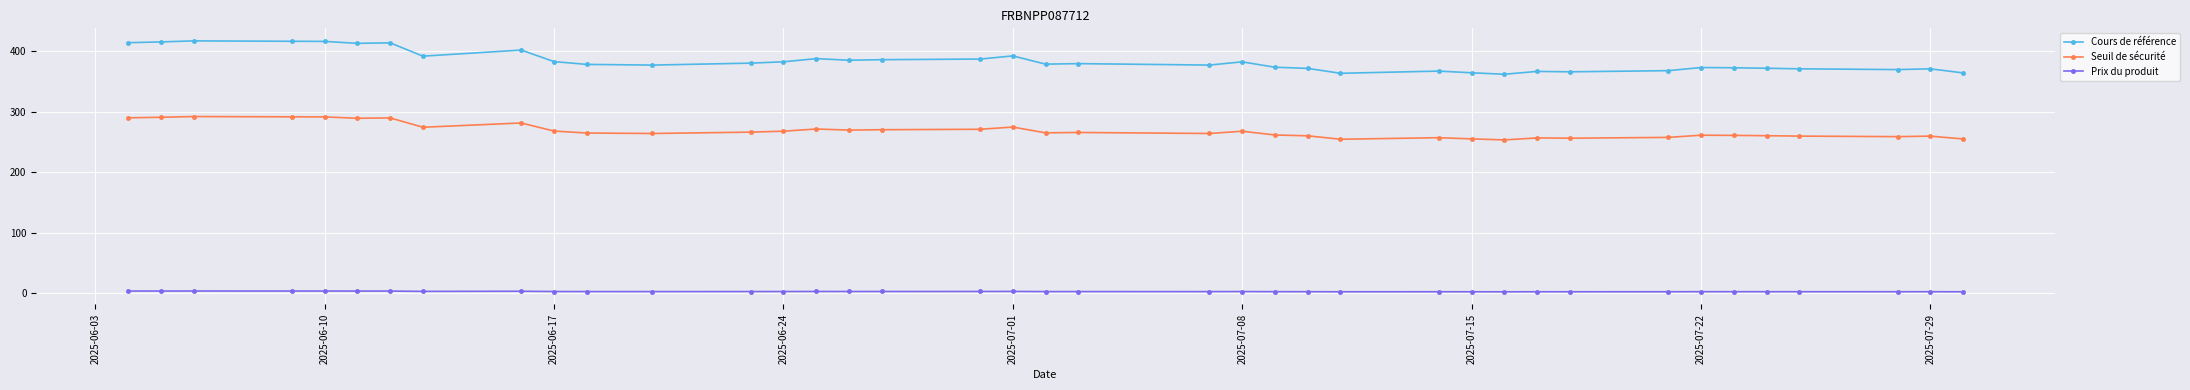

True or false: Seuil de sécurité and Prix du produit intersect in this chart.

False